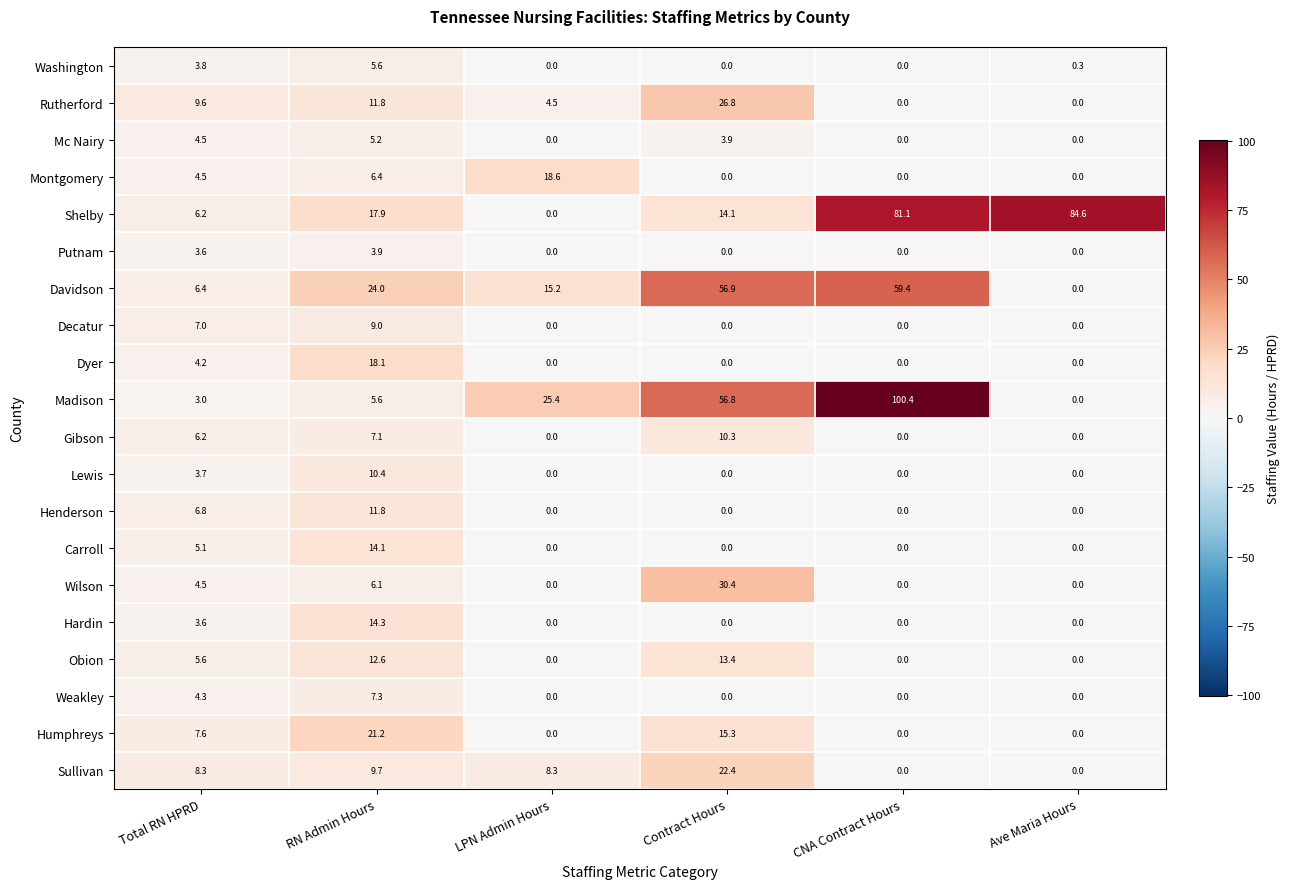

The Mc Nairy series shows 0.0 at Ave Maria Hours. True or false?

True